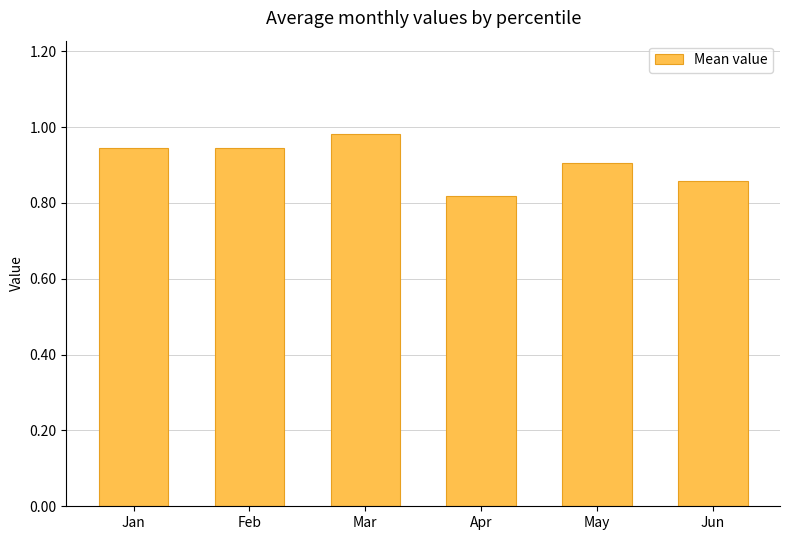

What is the sum of all values?

5.5